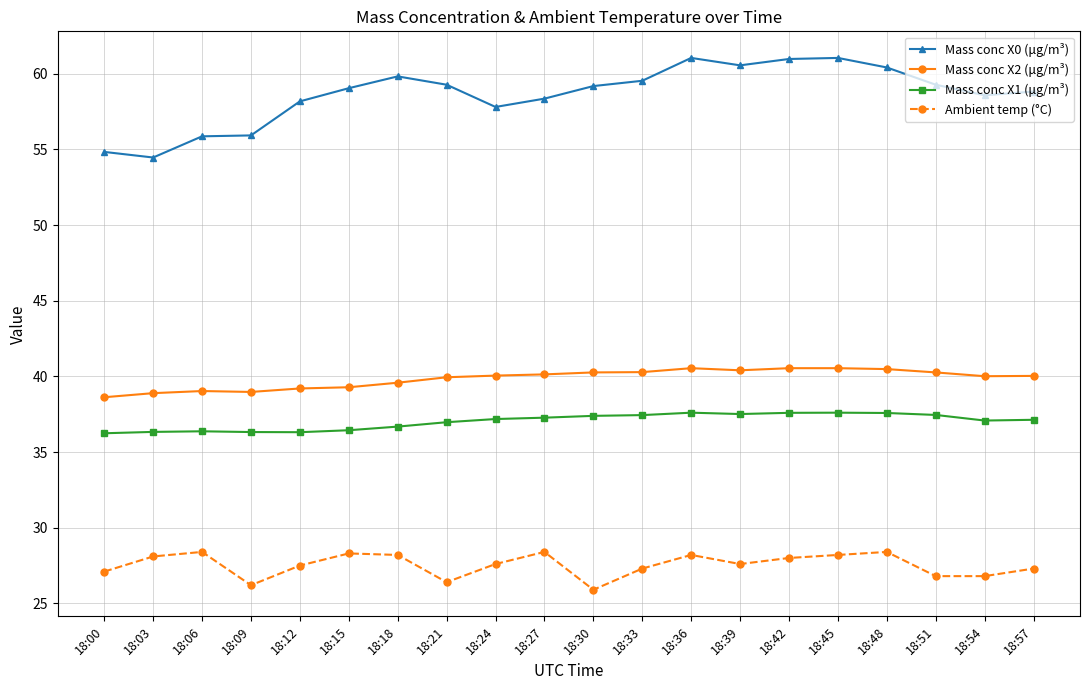

What is the maximum value shown in the chart?

61.0